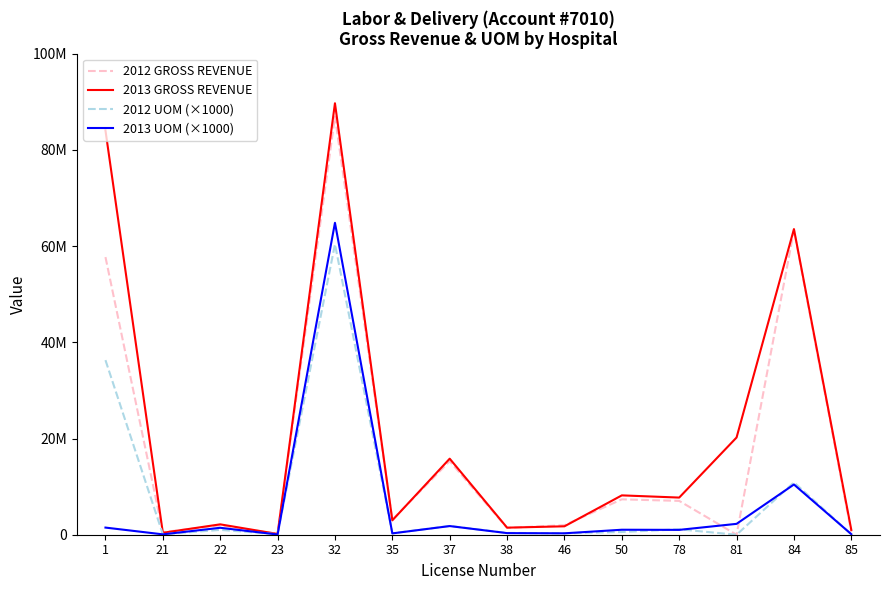

Is the value of 2013 UOM (×1000) at 78 greater than the value of 2012 UOM (×1000) at 37?

No